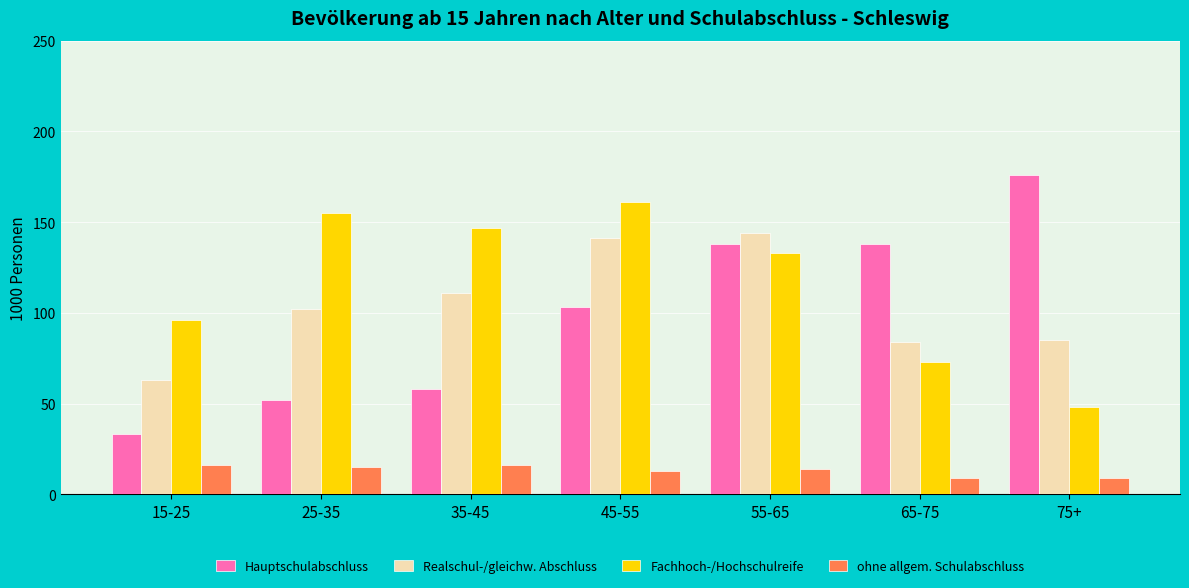

The value of Fachhoch-/Hochschulreife at 45-55 is 75. True or false?

False